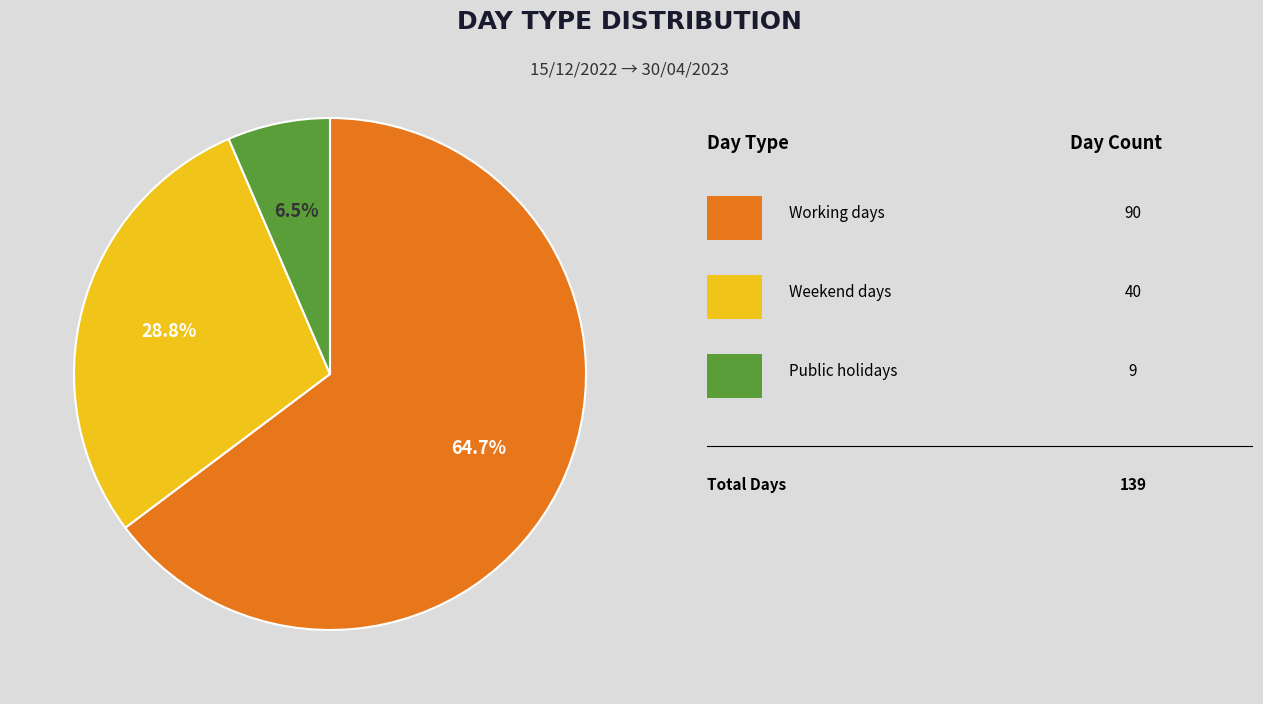

Is there any slice that represents more than half of the pie?

Yes